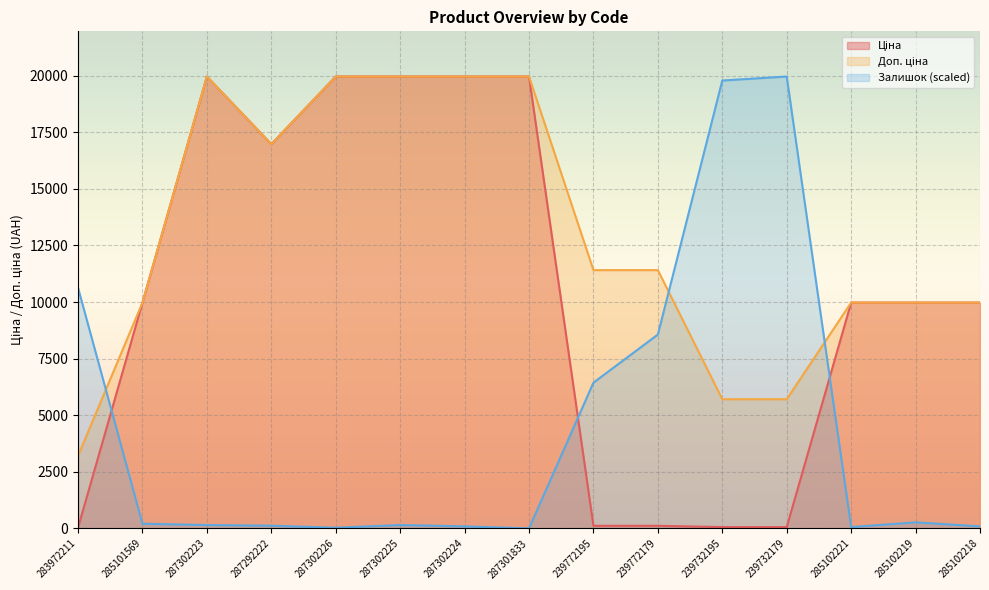

How many lines are shown in the chart?

3